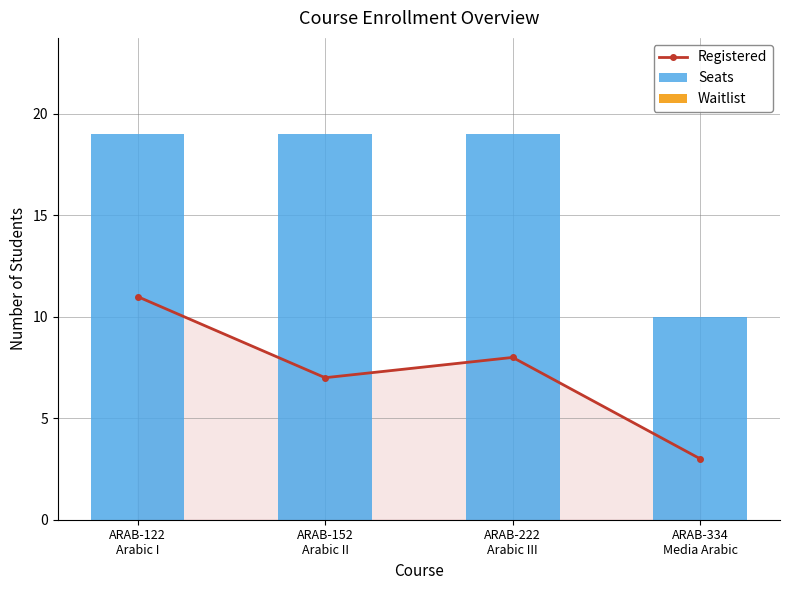

At which label does Registered reach its peak?

ARAB-122
Arabic I